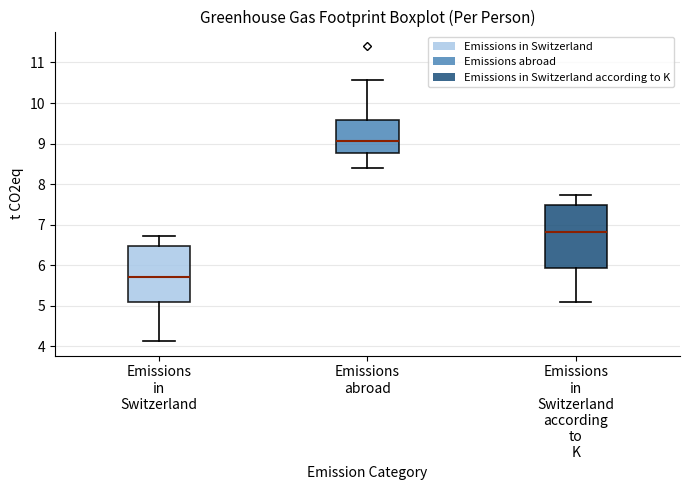

Reading left to right, read every box against the y-axis: the position of its median line, the range the box covers, and the ends of its whiskers. The values are not printed on the chart, so give them approximately, as read against the axis.

Emissions in Switzerland: median 5.7, box 5.1 to 6.5, whiskers 4.1 to 6.7
Emissions abroad: median 9.1, box 8.8 to 9.6, whiskers 8.4 to 10.6
Emissions in Switzerland according to K: median 6.8, box 5.9 to 7.5, whiskers 5.1 to 7.7